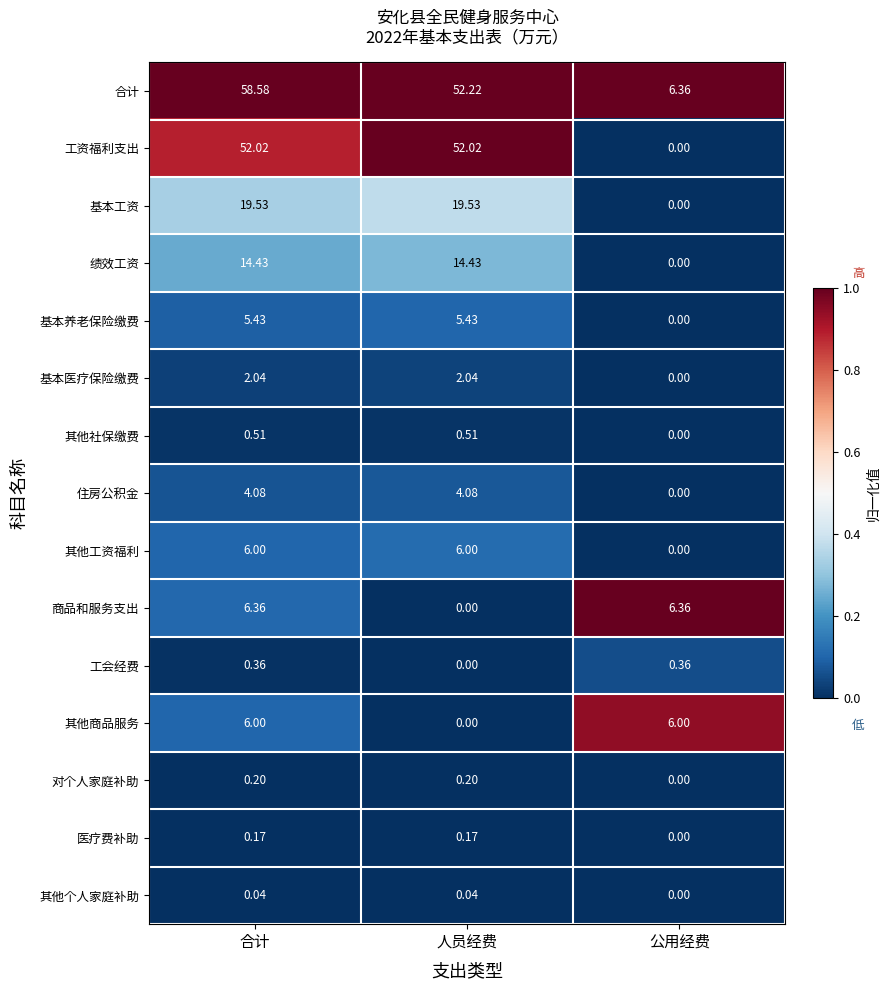

What is the total value across all series at 公用经费?

19.1